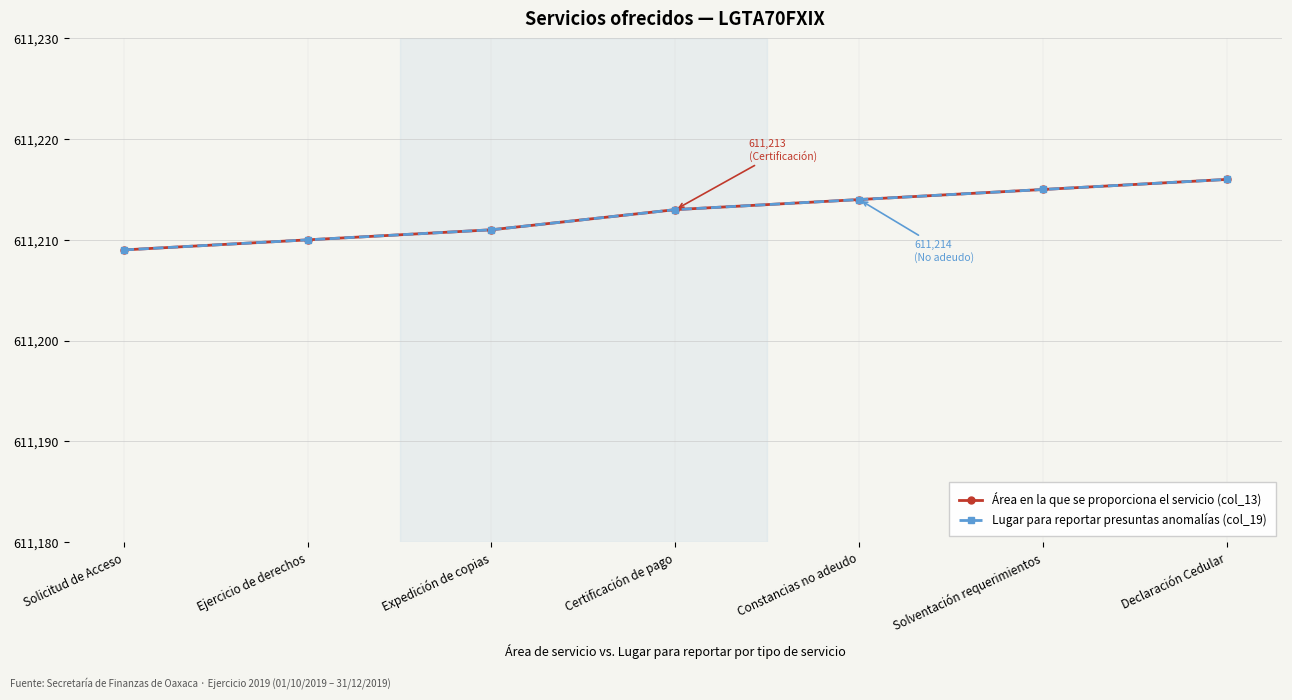

What is the label of the 3rd point from the left?

Expedición de copias